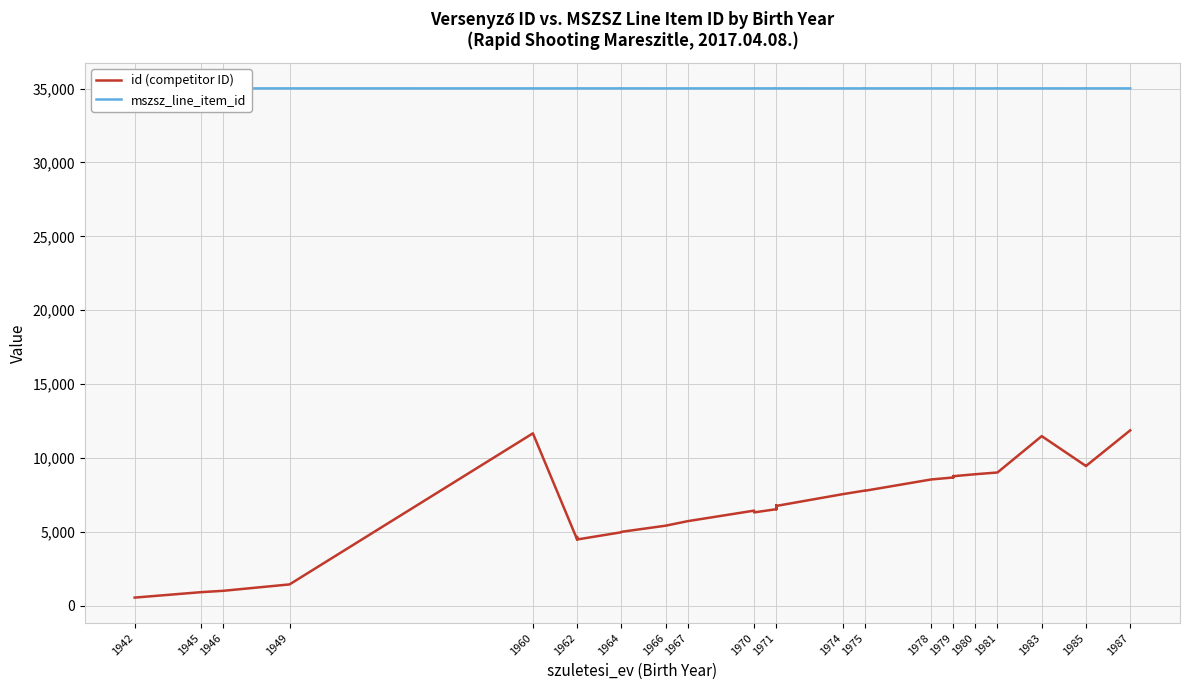

Which series has the largest total across all categories?

mszsz_line_item_id